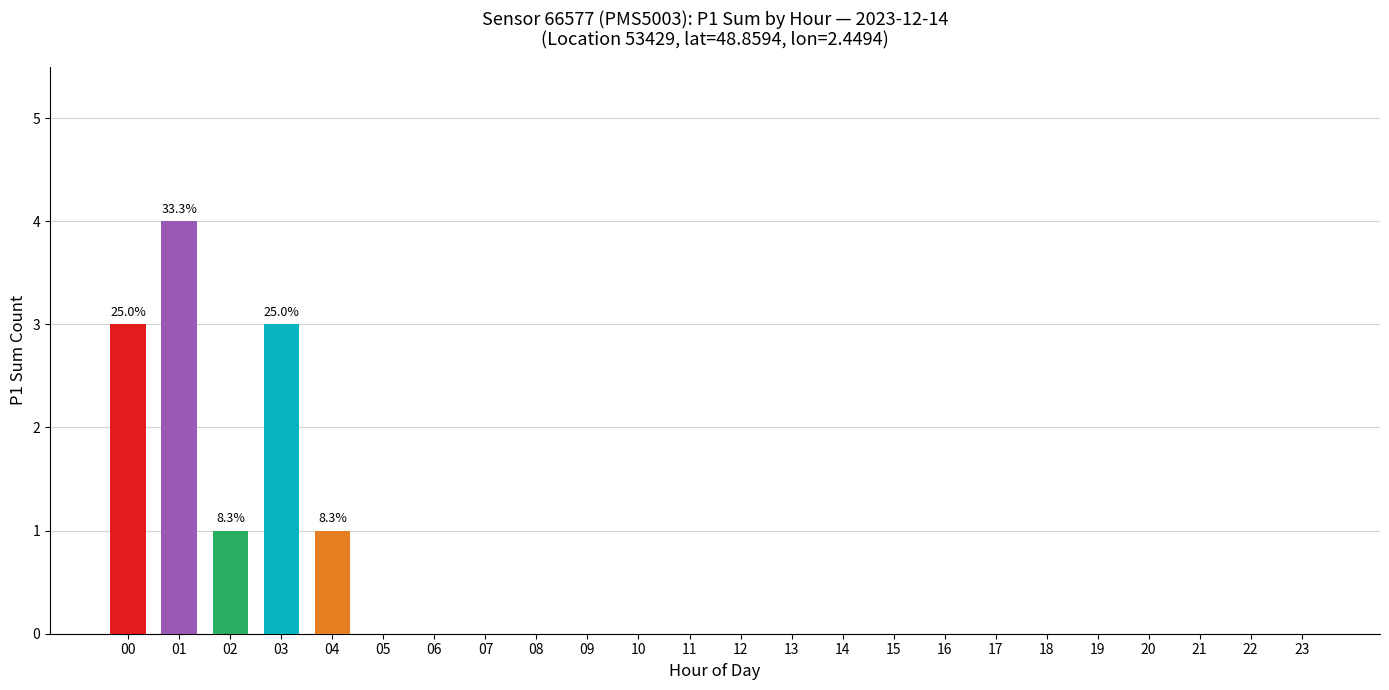

The chart shows a value of -2 at 10. True or false?

False